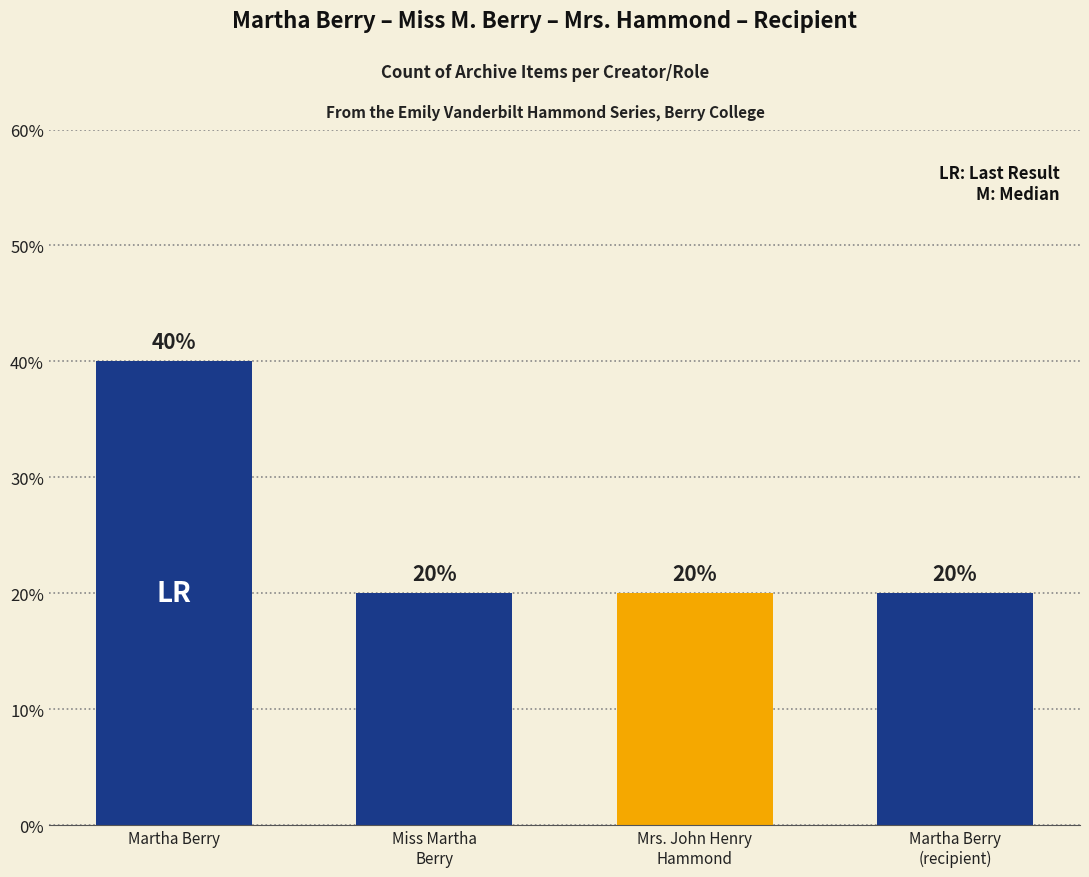

Approximately how many times larger is the value at Martha Berry (recipient) compared to Mrs. John Henry Hammond?

1.0